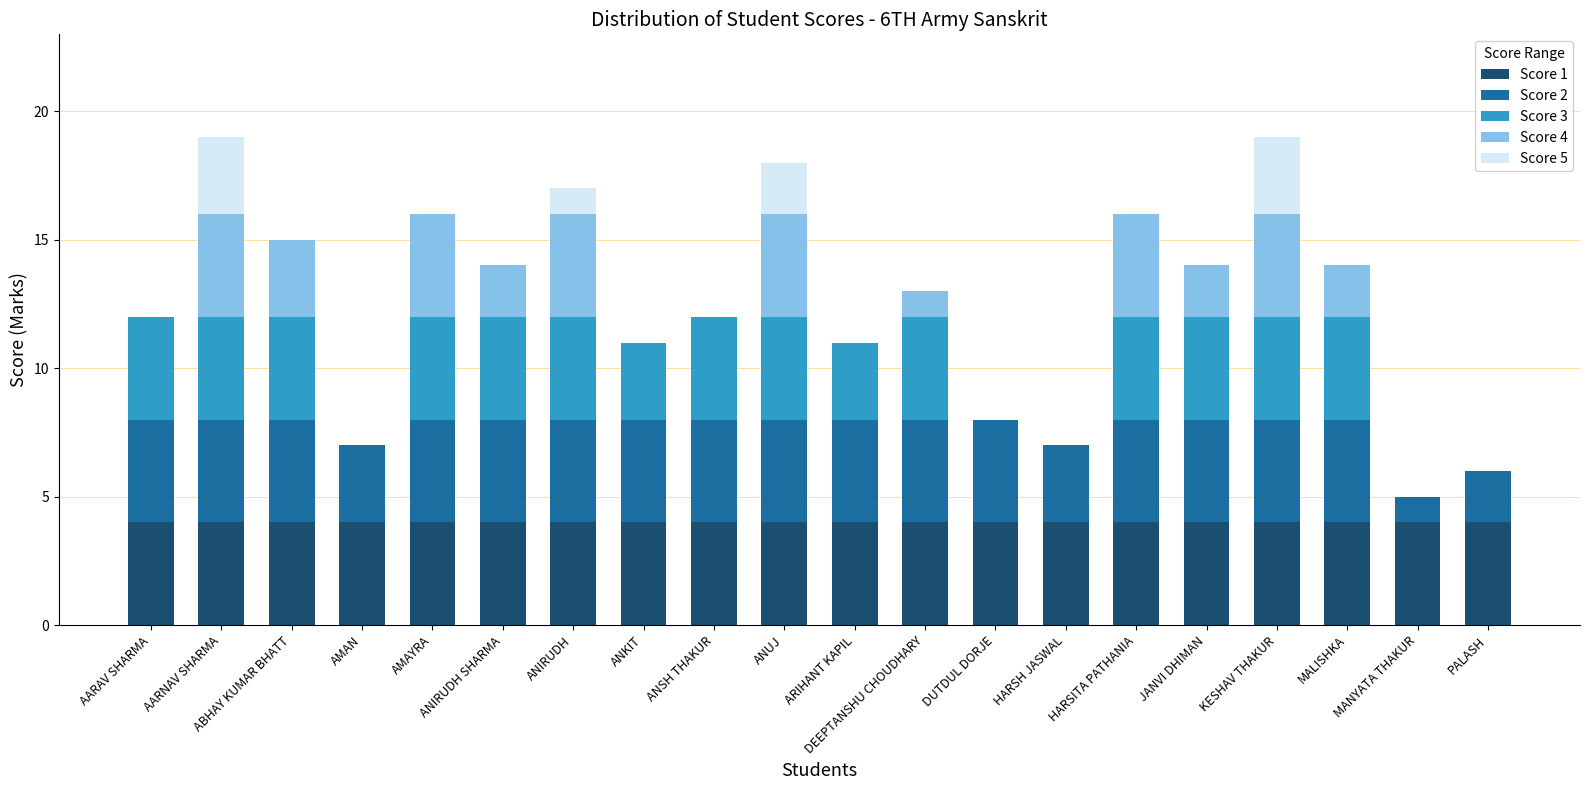

The Score 1 series shows 7 at AMAYRA. True or false?

False